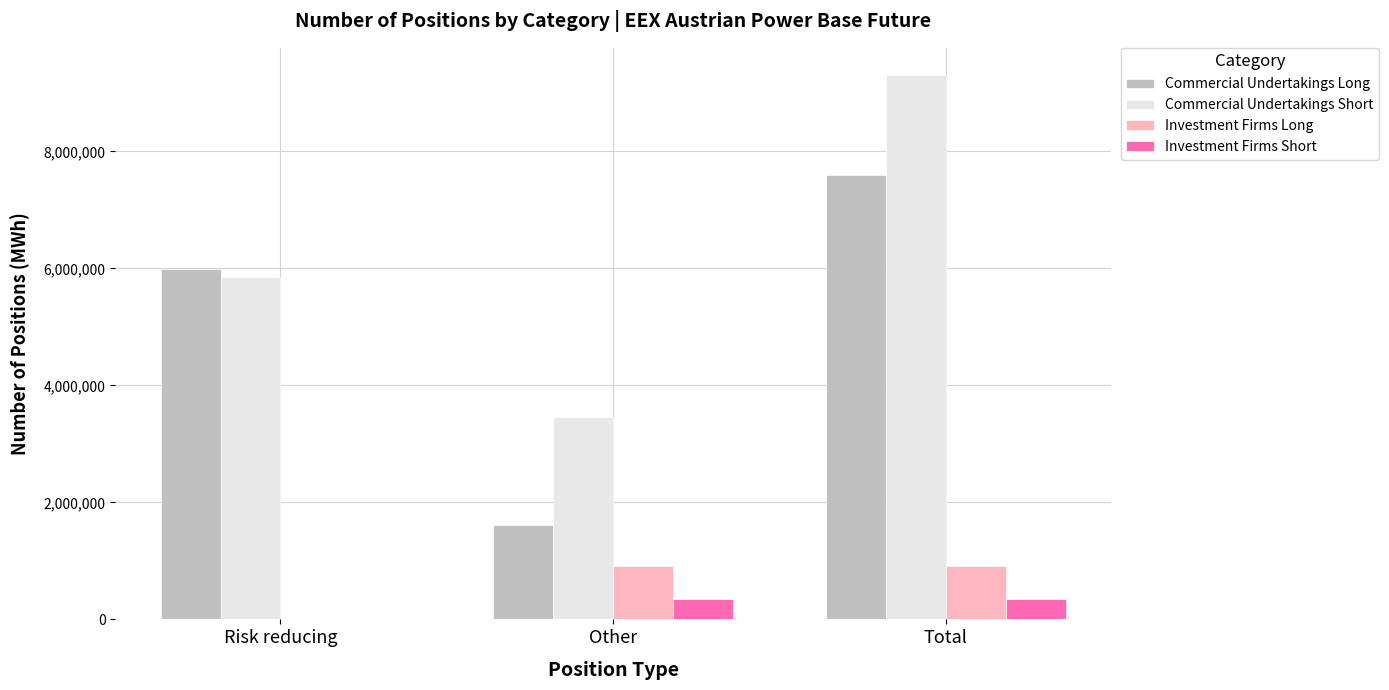

Does the chart contain stacked bars?

No